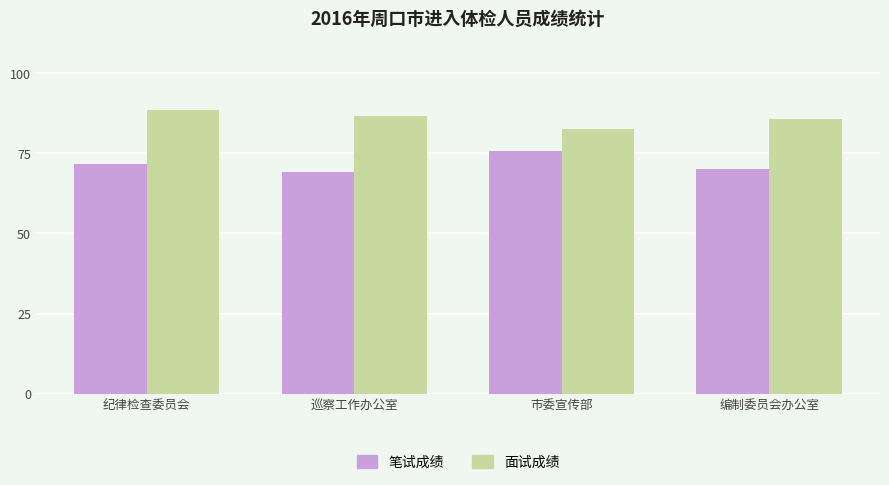

What is the approximate value of 面试成绩 at 编制委员会办公室?

85.6